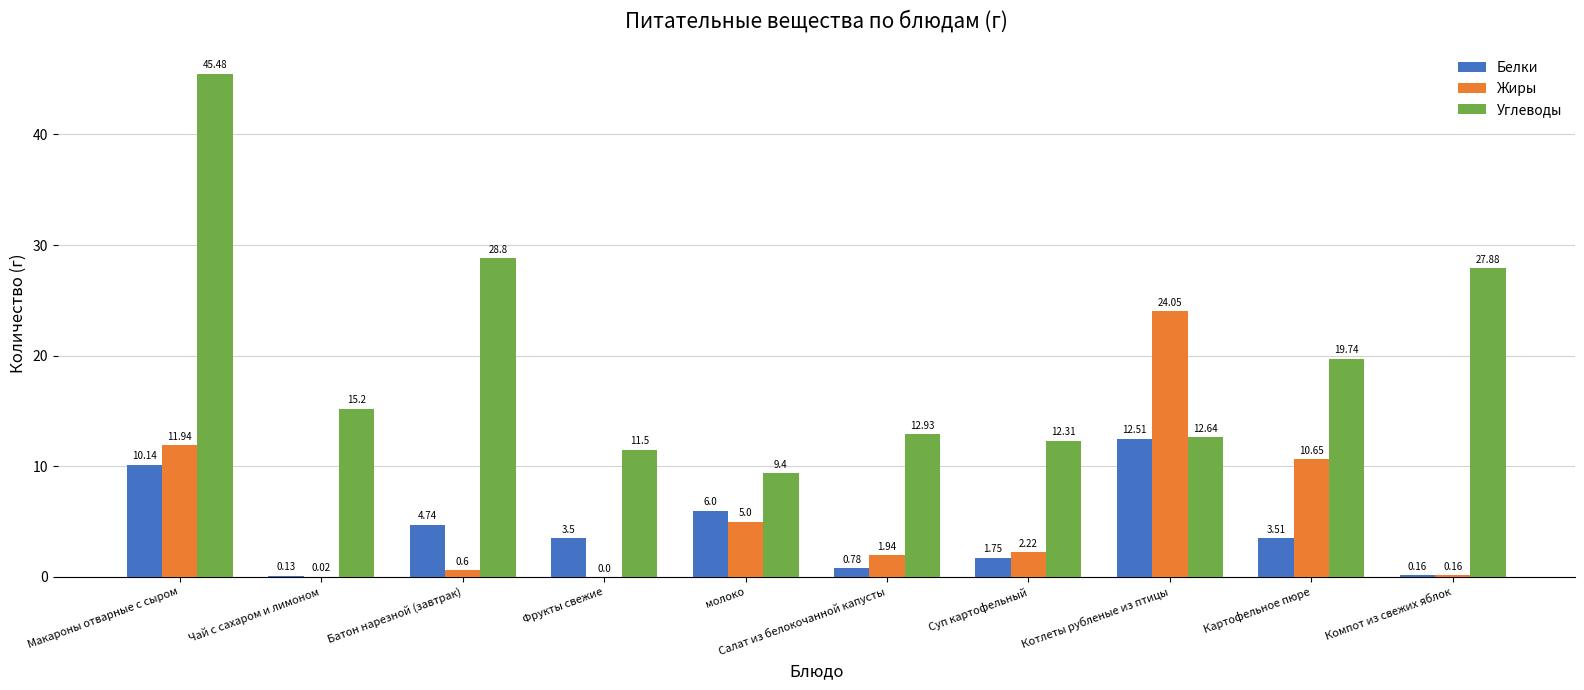

Which category has the highest value across all series?

Макароны отварные с сыром